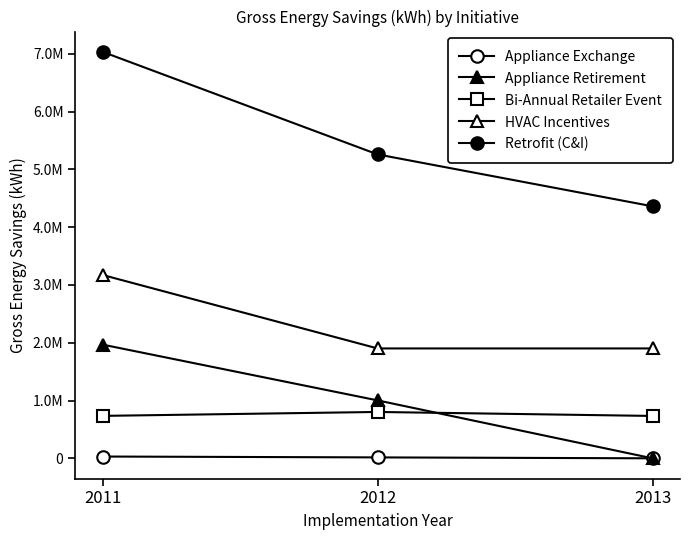

Reading right to left, list all the values displayed in this chart.

Appliance Exchange: 2013=0.0	2012=15909.7	2011=30870.8
Appliance Retirement: 2013=0.0	2012=1002610.1	2011=1967720.1
Bi-Annual Retailer Event: 2013=733445.0	2012=802520.9	2011=734572.4
HVAC Incentives: 2013=1901868.2	2012=1901868.2	2011=3173112.3
Retrofit (C&I): 2013=4362380.8	2012=5260353.2	2011=7035154.2